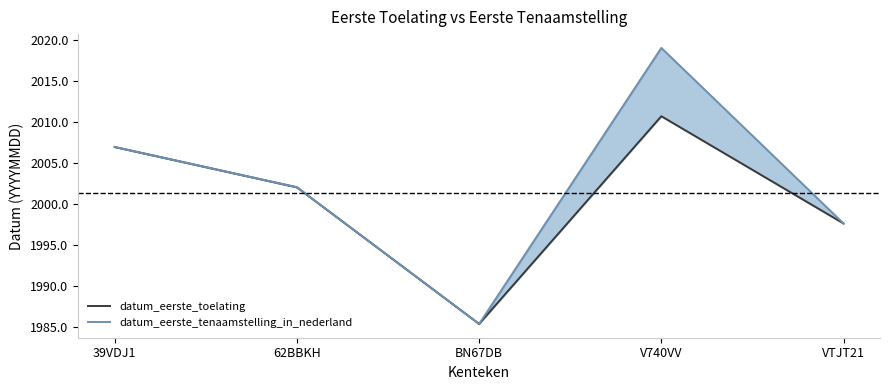

What is the label of the 1st point from the right?

VTJT21